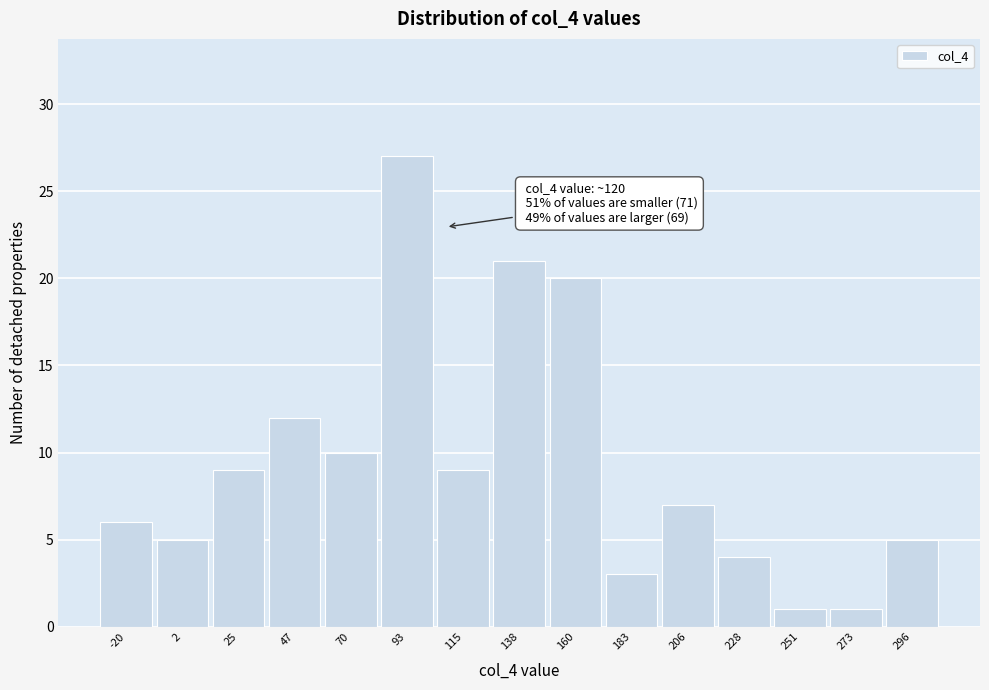

Reading right to left, transcribe all the data shown in this chart.

5	1	1	4	7	3	20	21	9	27	10	12	9	5	6